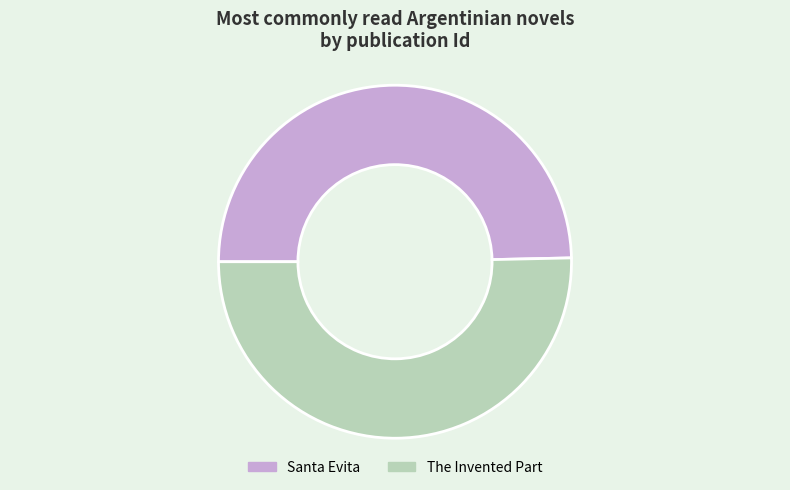

Which has a higher value, Santa Evita or The Invented Part?

The Invented Part